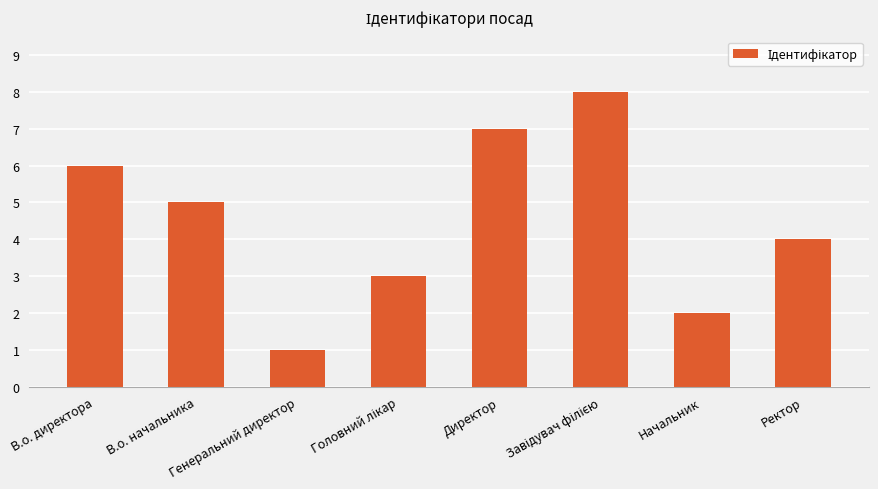

What is the difference between the maximum and minimum values?

7